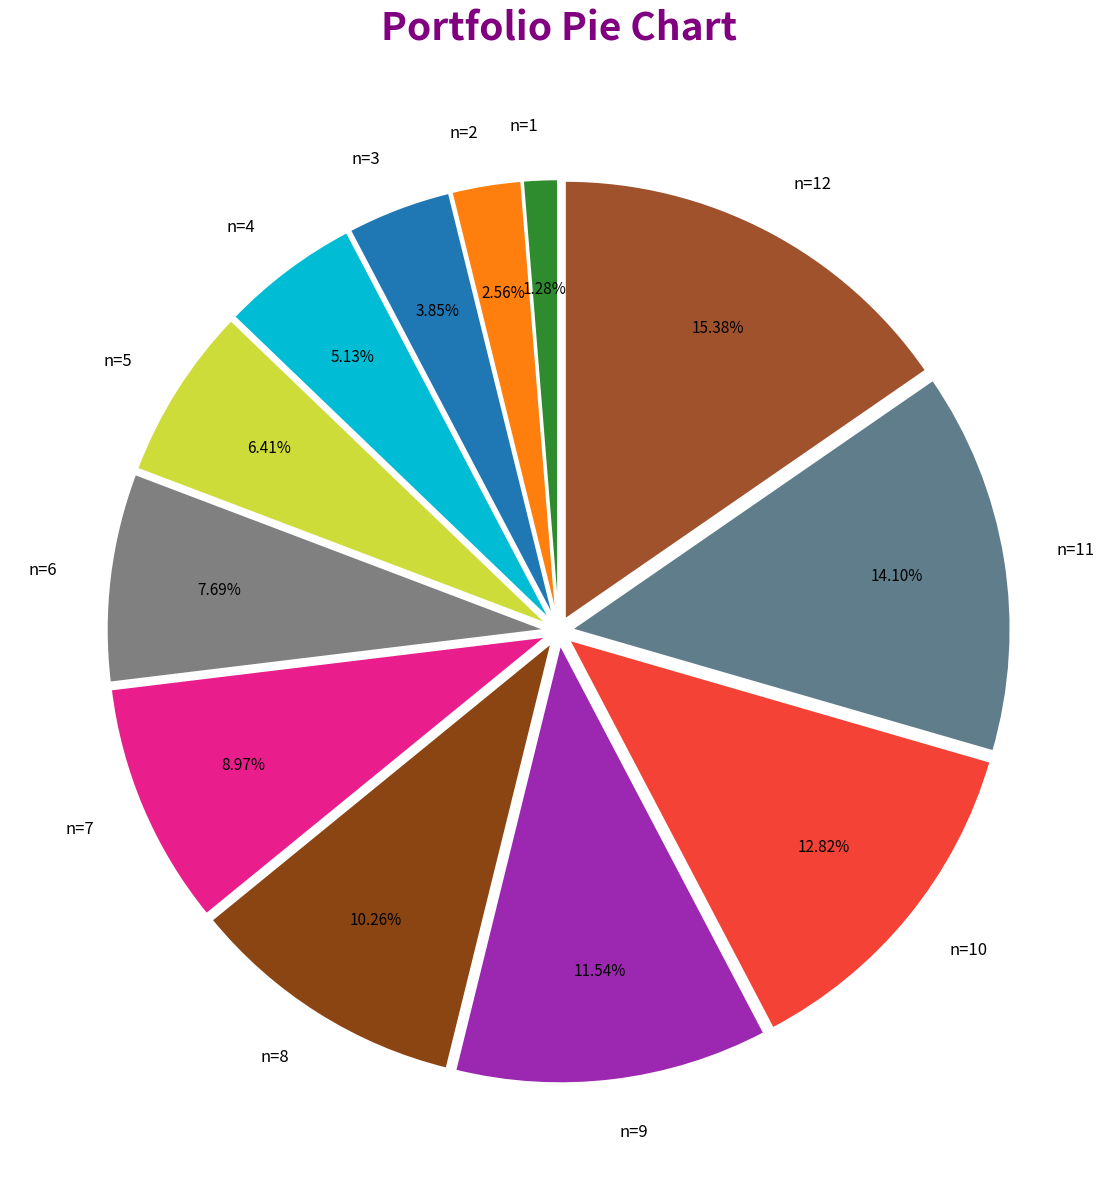

What is the total percentage of n=9 and n=2?

14.1%